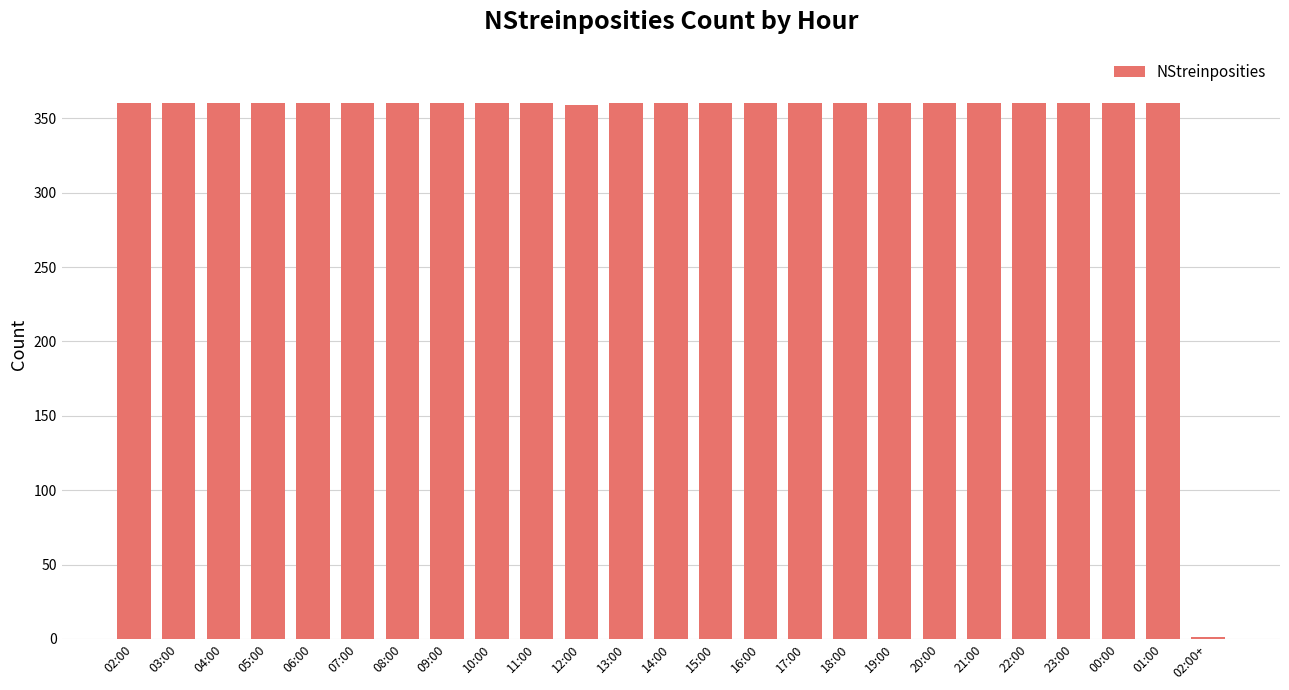

What is the change in value from 12:00 to 14:00?

+1